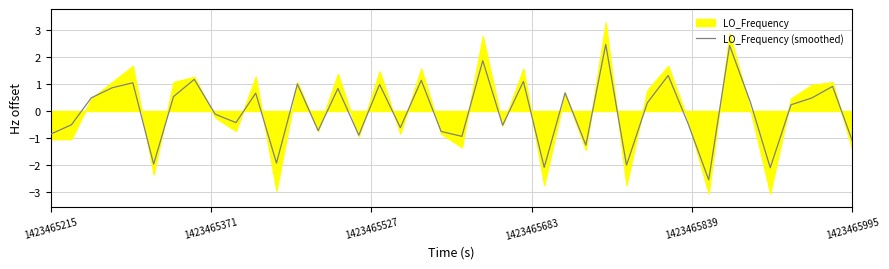

What is the sum of all values?

-1.0